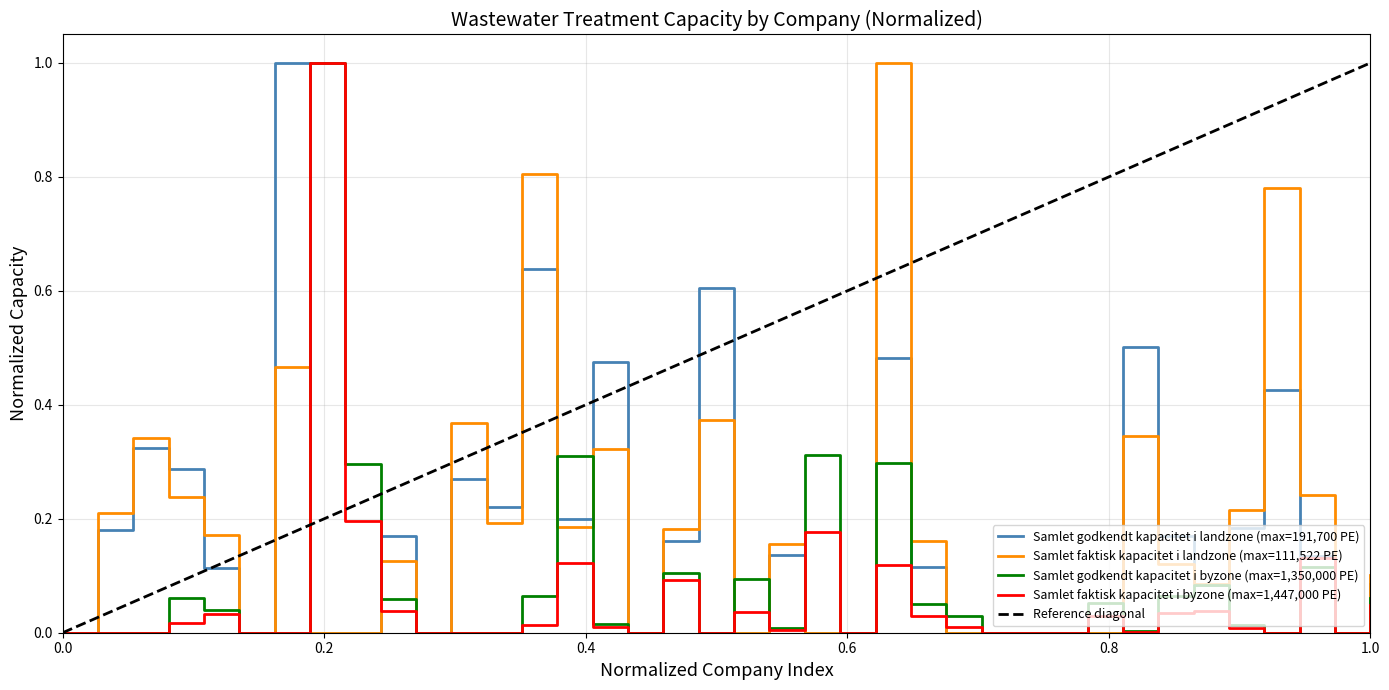

What is the maximum value for Samlet godkendt kapacitet i landzone (max=191,700 PE)?

1.0